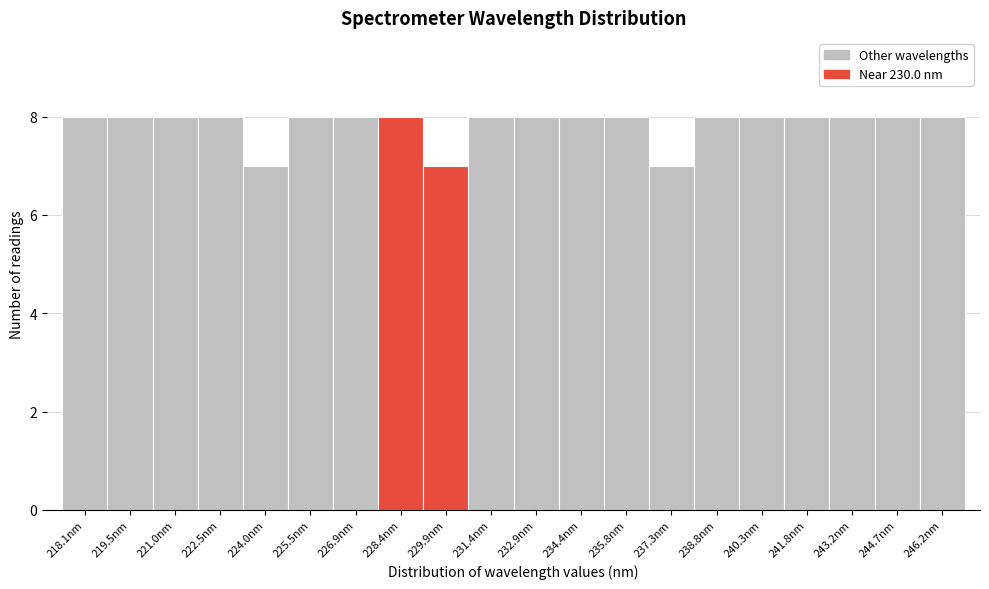

Reading left to right, what are all the values shown in this chart?

8	8	8	8	7	8	8	8	7	8	8	8	8	7	8	8	8	8	8	8